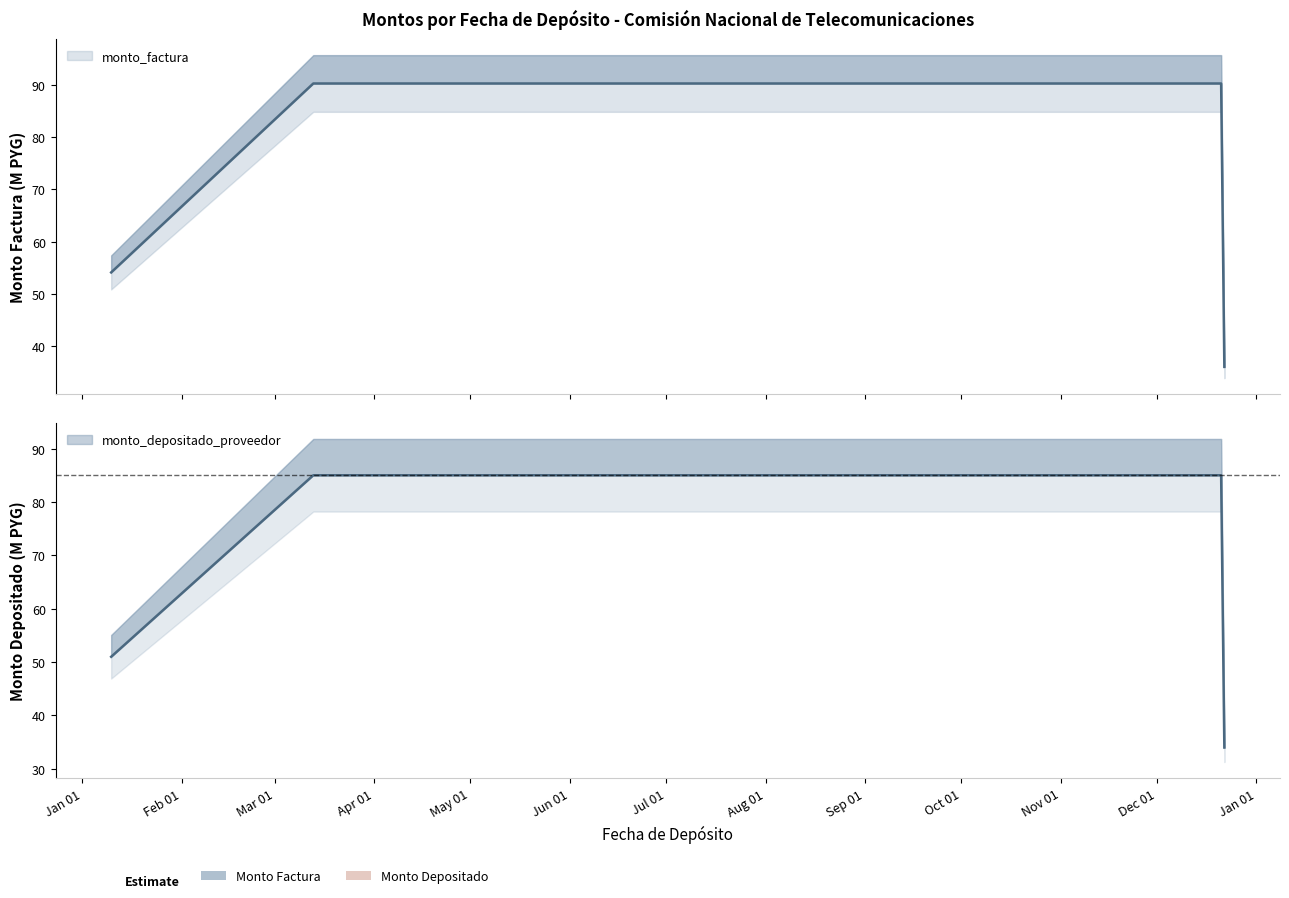

The value of monto_depositado_proveedor at 2020-09-03 is 128.4. True or false?

False